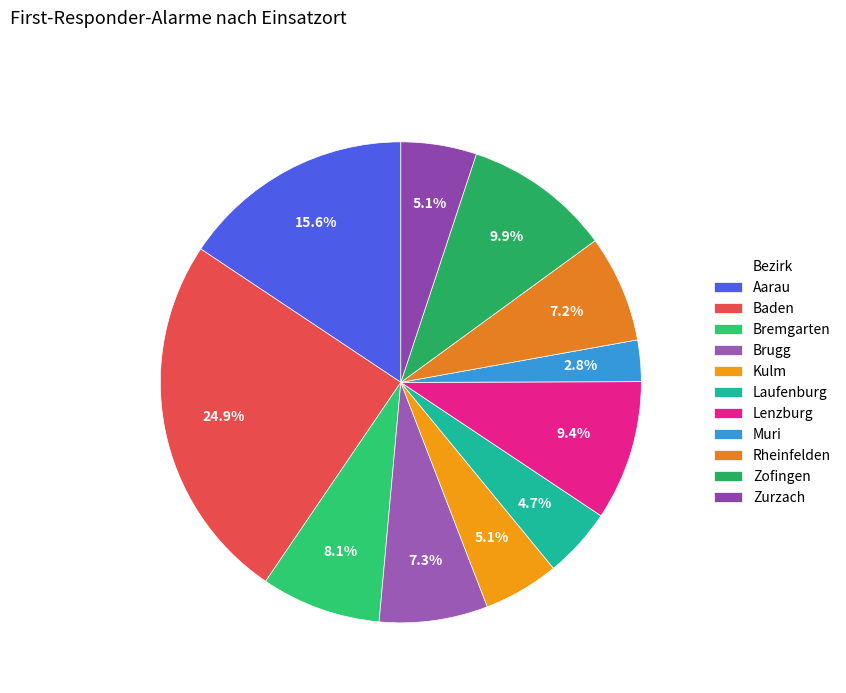

How many segments does this pie chart have?

11